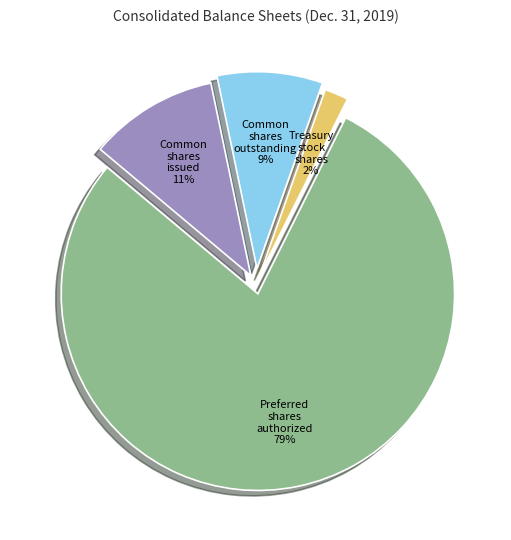

To the nearest percent, what is the average slice percentage?

25%